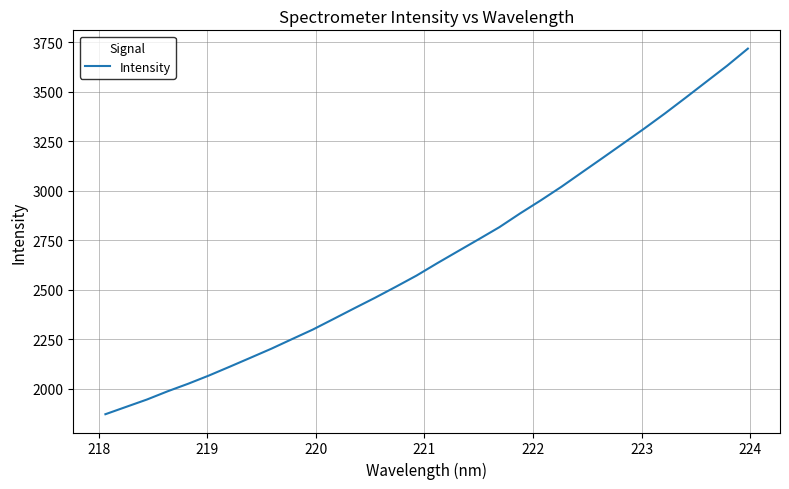

What is the minimum value shown in the chart?

1870.2